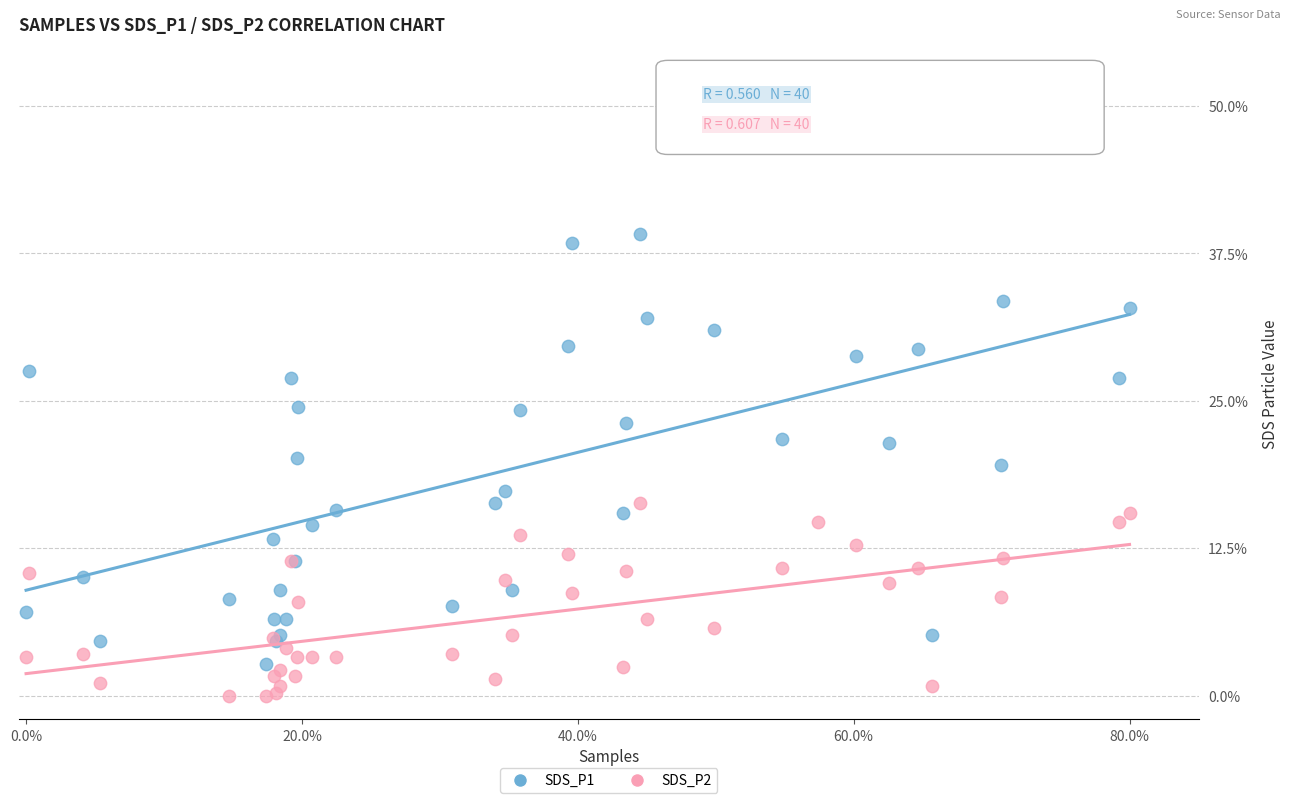

Which series has the widest spread of Y values?

SDS_P1